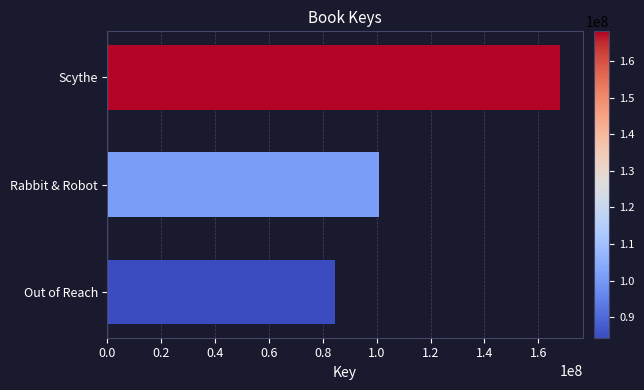

What is the difference between the maximum and second lowest values?

67209112